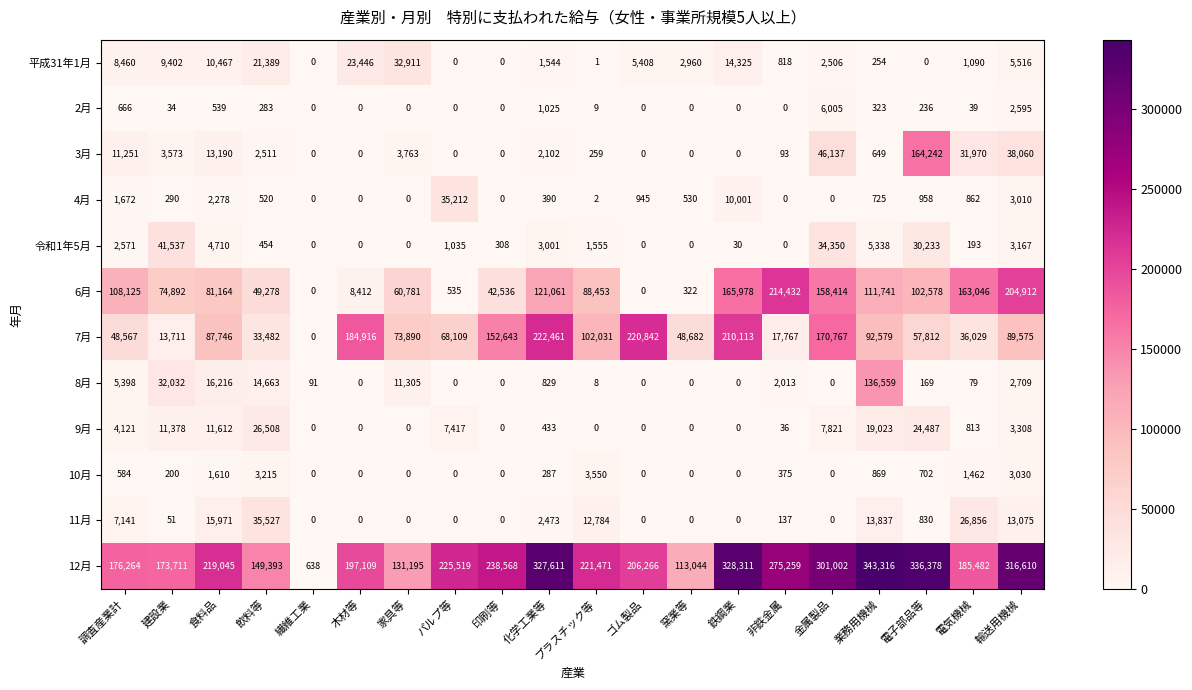

Is it true that 令和1年5月 equals 7042 at 電子部品等?

False